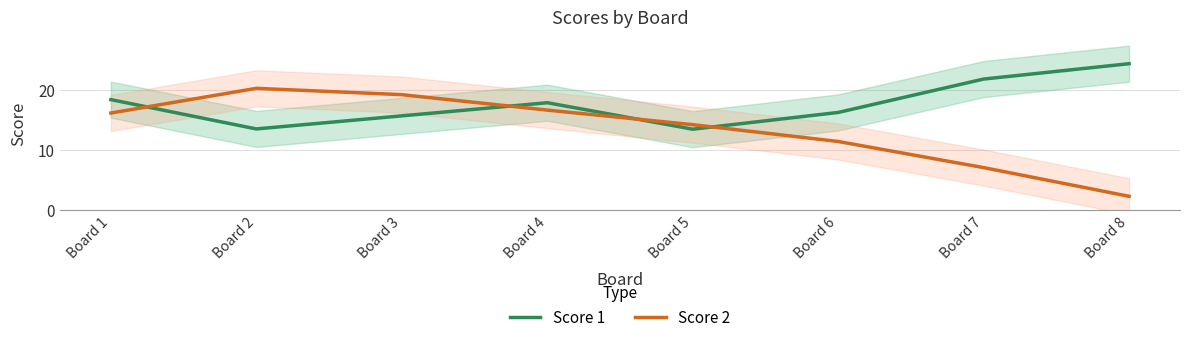

List the labels in order of Score 1 value, smallest first.

Board 5, Board 2, Board 3, Board 6, Board 4, Board 1, Board 7, Board 8